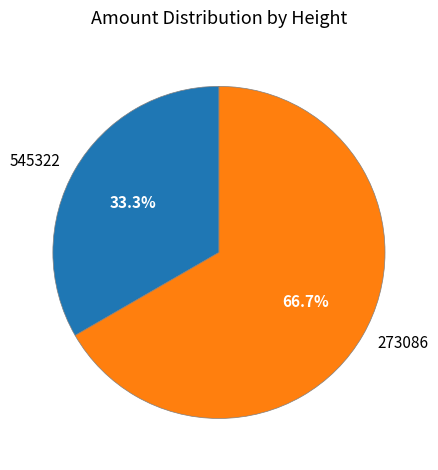

To the nearest percent, what portion does 545322 represent?

33%